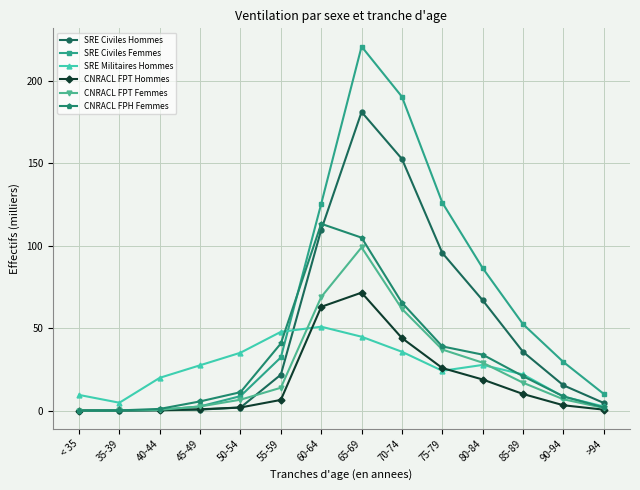

Rank the series at 60-64 from highest to lowest value.

SRE Civiles Femmes, CNRACL FPH Femmes, SRE Civiles Hommes, CNRACL FPT Femmes, CNRACL FPT Hommes, SRE Militaires Hommes